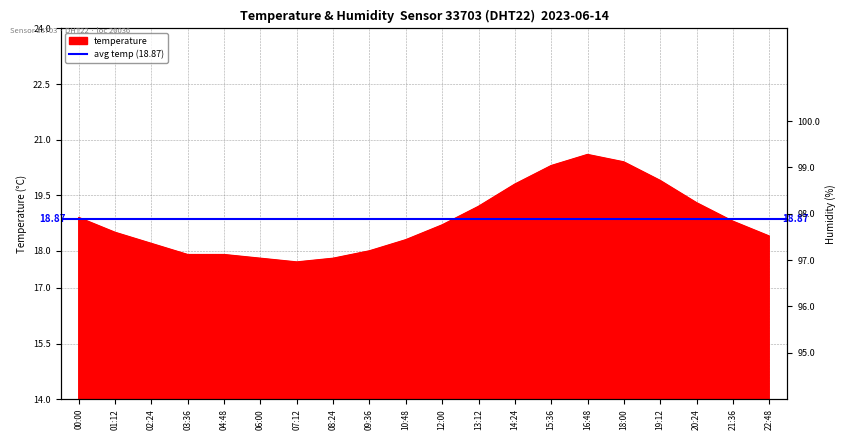

True or false: humidity has a value of 163.4 at 06:00.

False